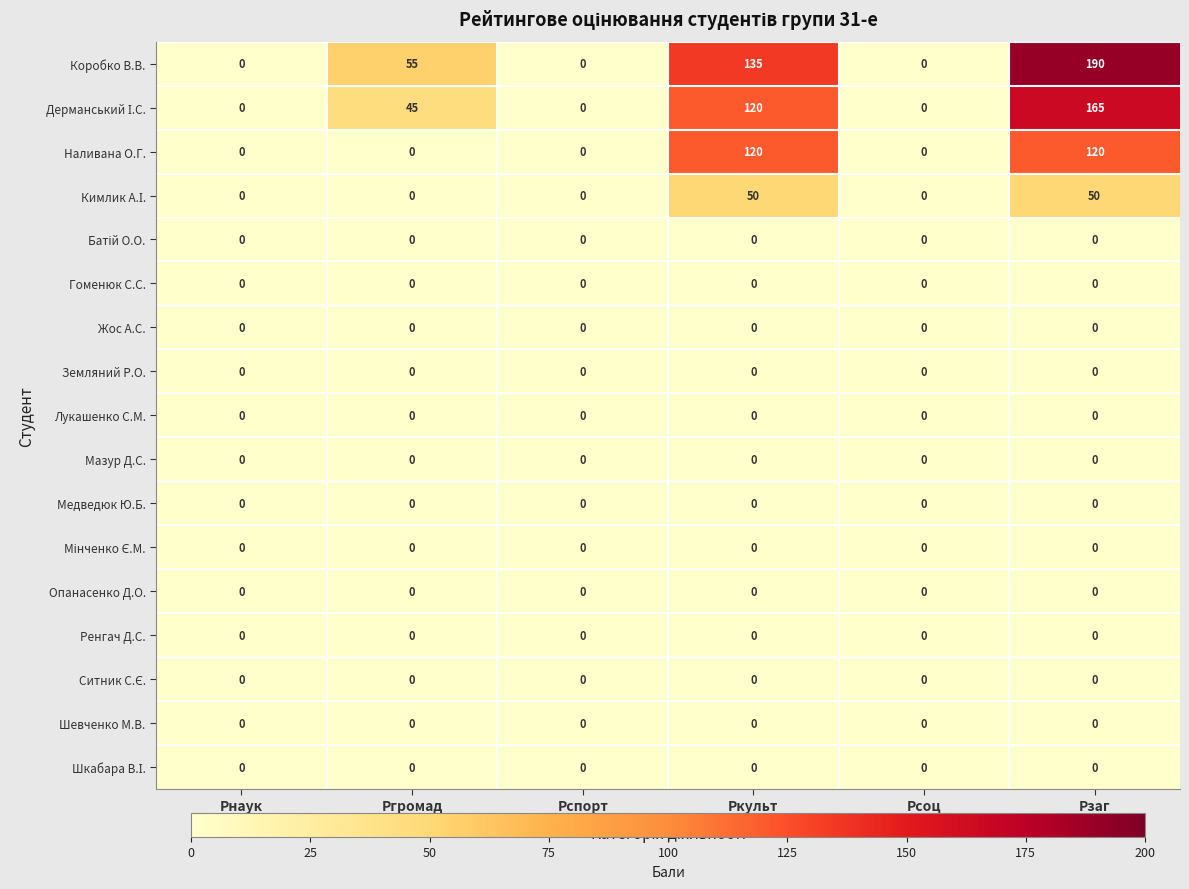

The value of Опанасенко Д.О. at Рзаг is 0. True or false?

True